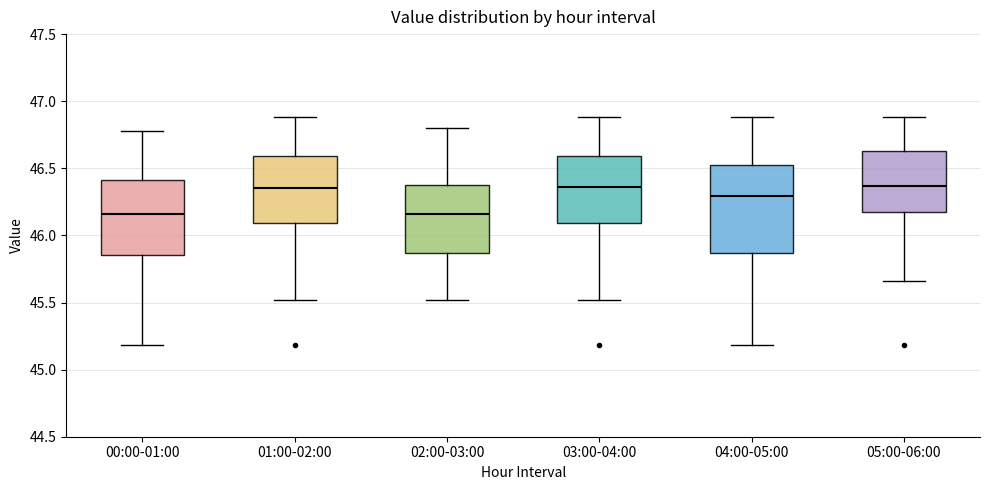

Comparing the boxes themselves (not the whiskers), which one is the tallest?

04:00-05:00